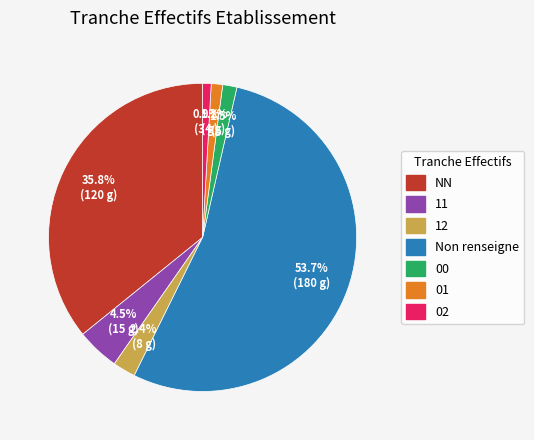

Is there a majority slice in this chart?

Yes